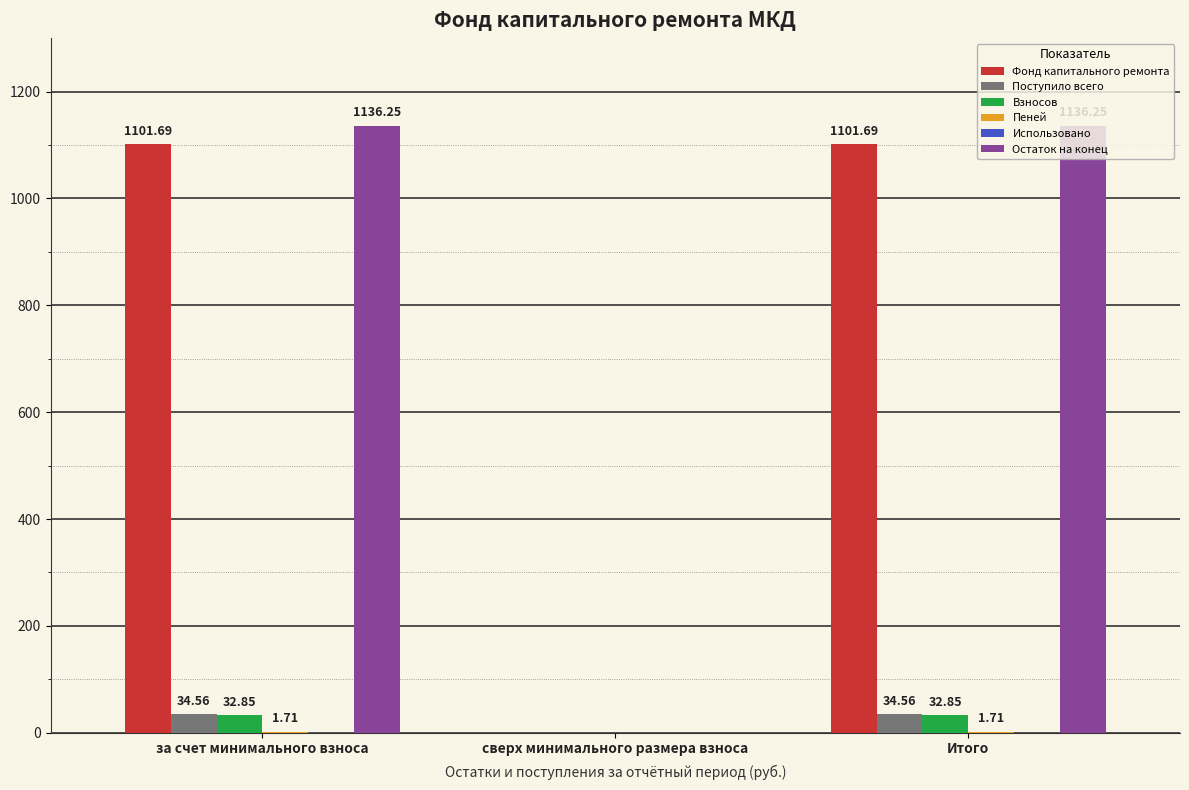

How many distinct data groups are displayed?

5